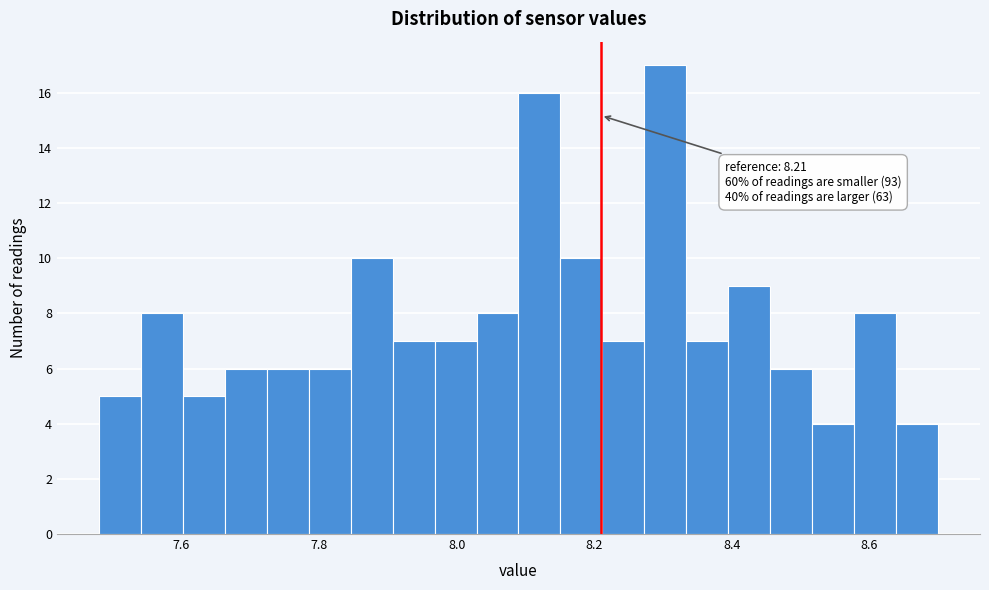

Around what value on the x-axis is the tallest bar? Give the approximate position of its centre, as read against the axis.

8.30